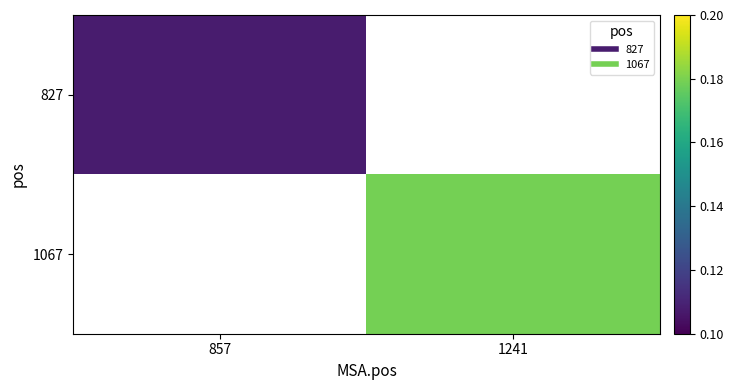

How many data points does each series have?

2